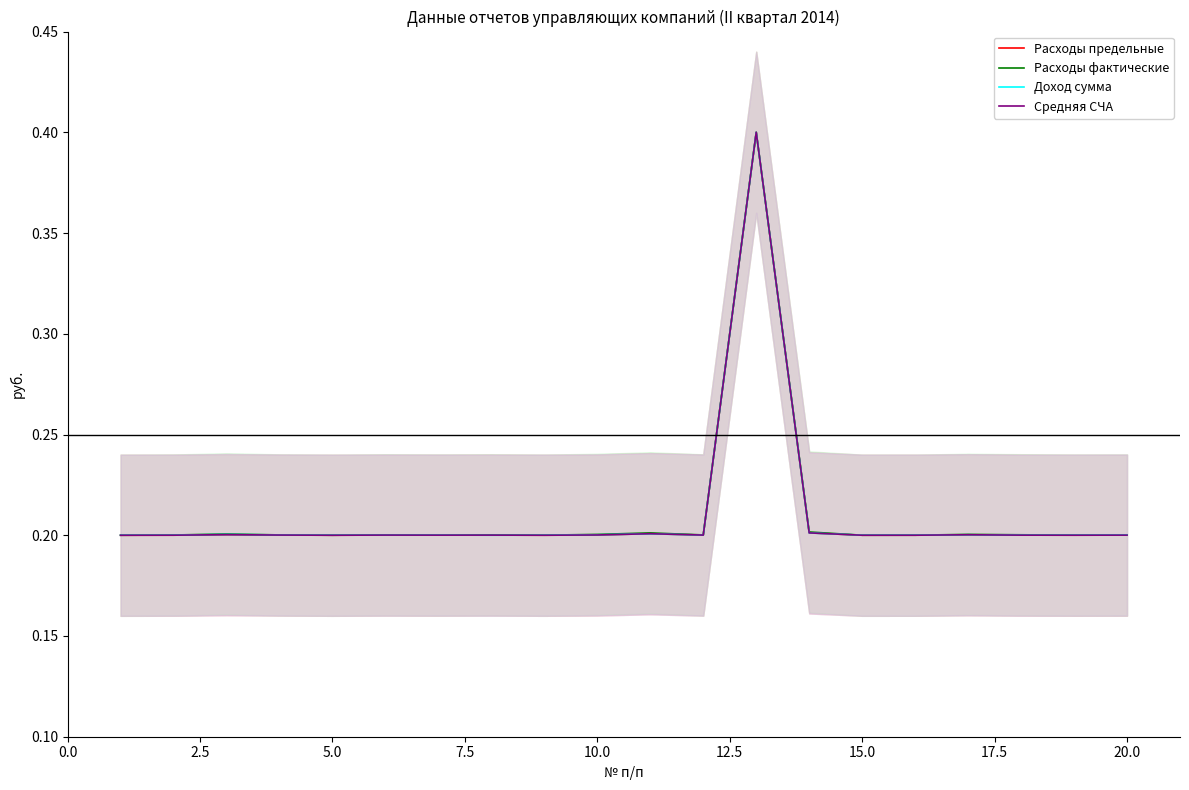

What is the maximum value for Расходы предельные?

0.4